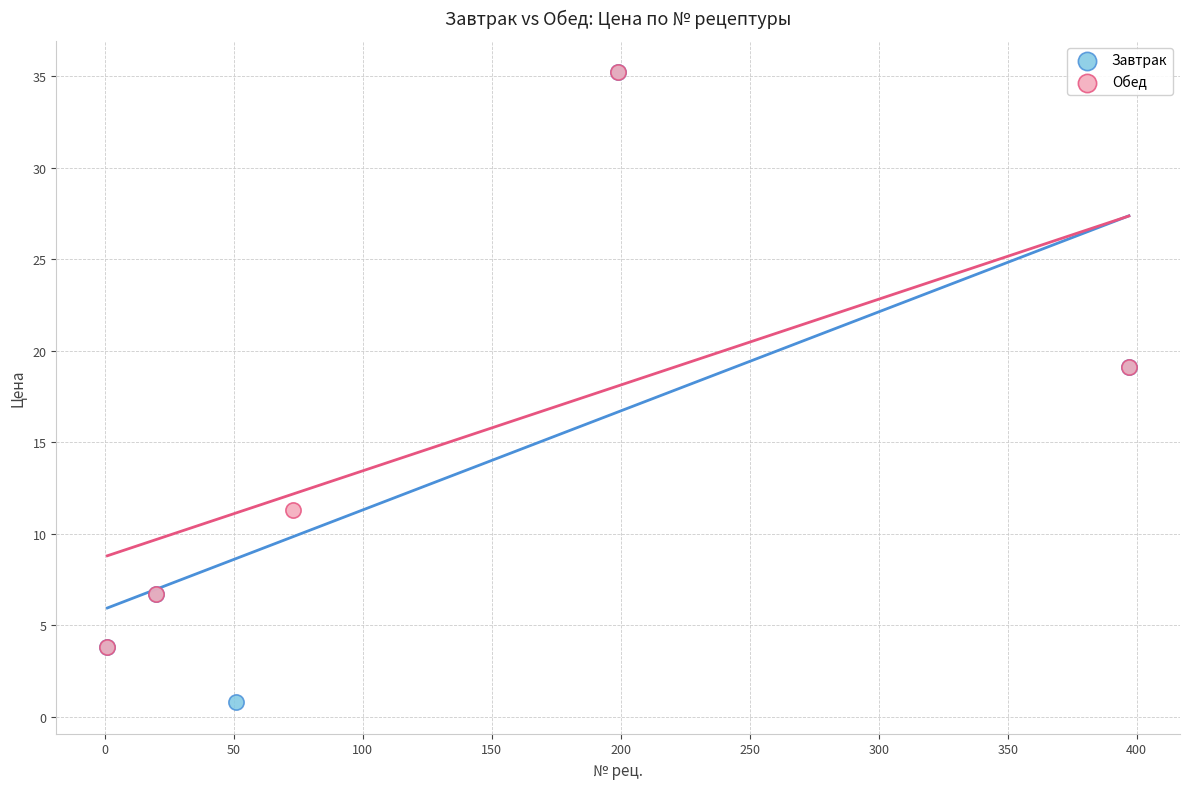

Which series reaches the minimum Y coordinate?

Завтрак